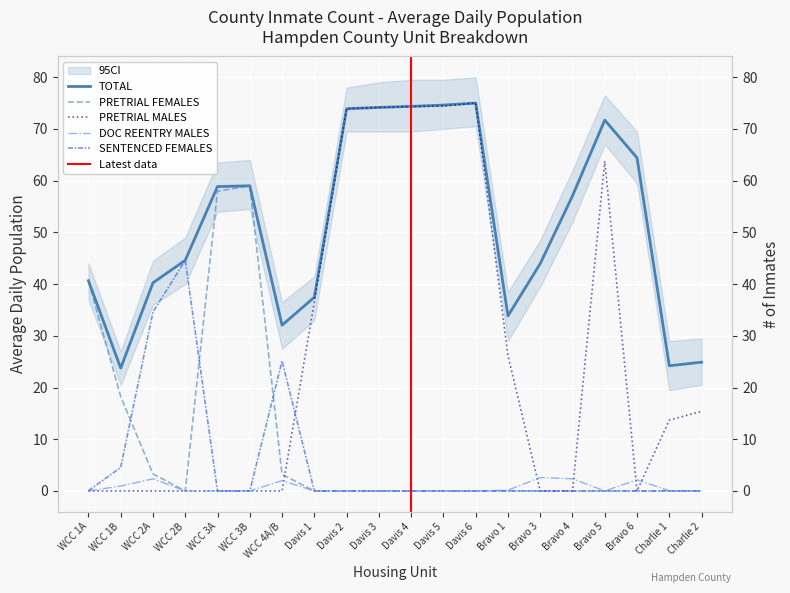

Rank the series by their maximum value, from highest to lowest.

TOTAL, PRETRIAL MALES, PRETRIAL FEMALES, SENTENCED FEMALES, DOC REENTRY MALES